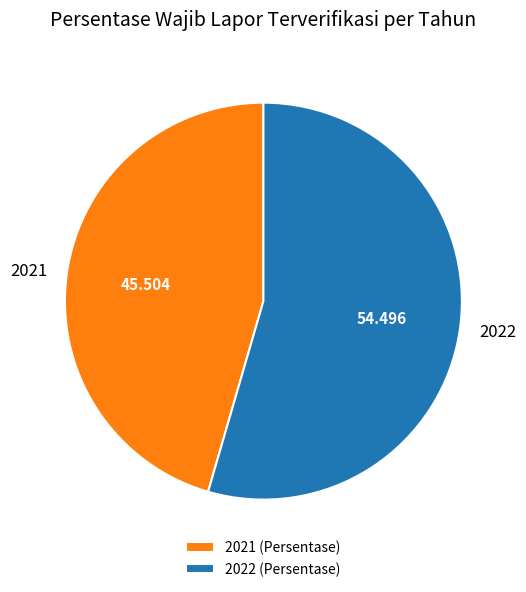

Is 2021 the majority of the pie?

No